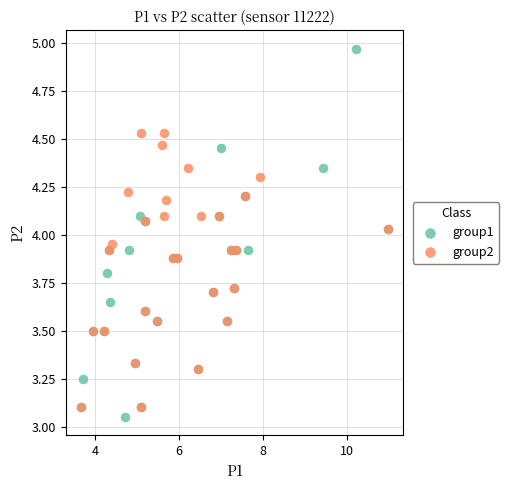

Which series has the widest spread of Y values?

group1